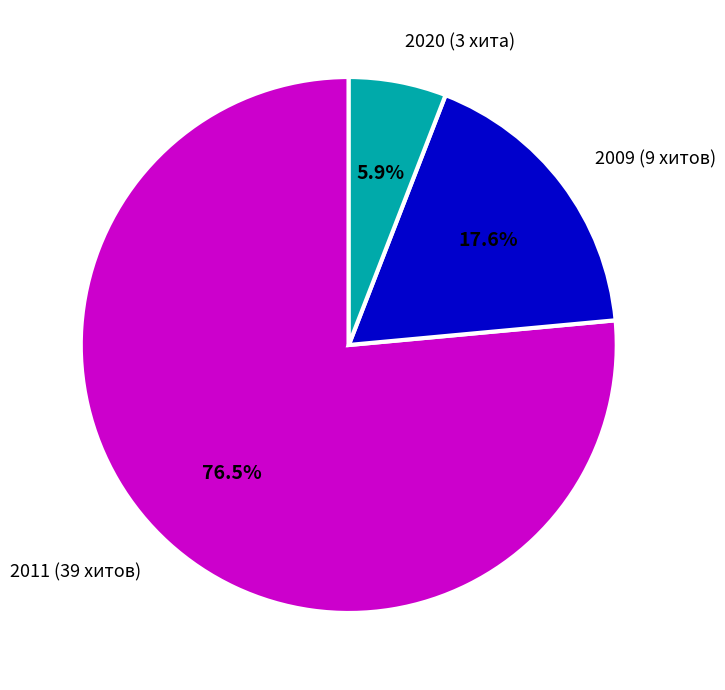

Is the sum of 2009 (9 хитов) and 2020 (3 хита) greater than half?

No